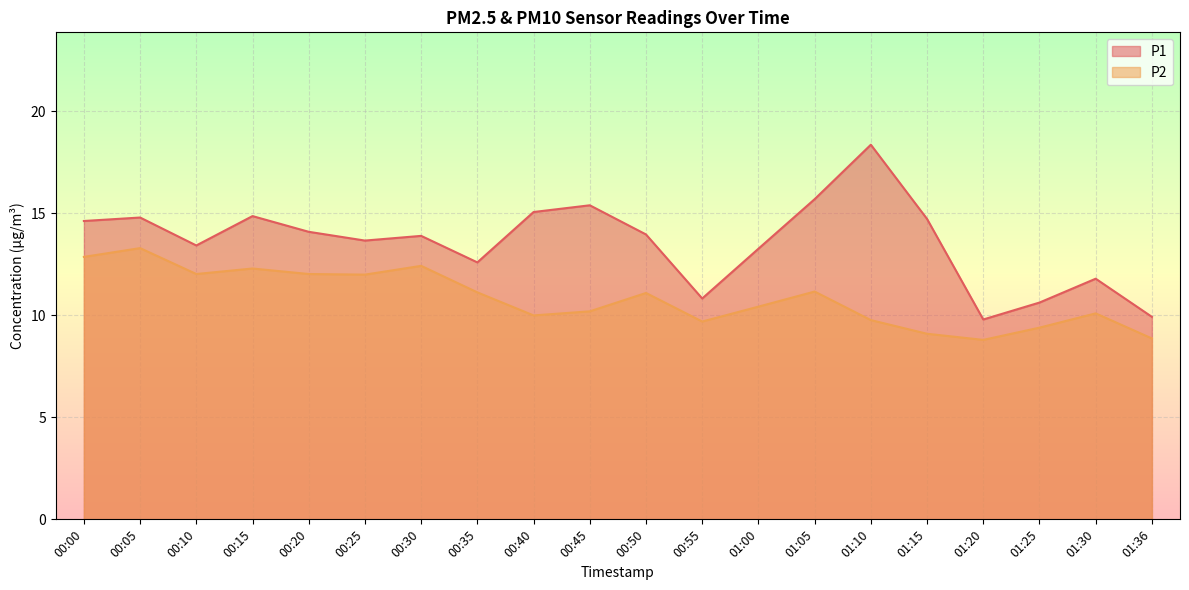

What is the smallest value displayed?

8.8